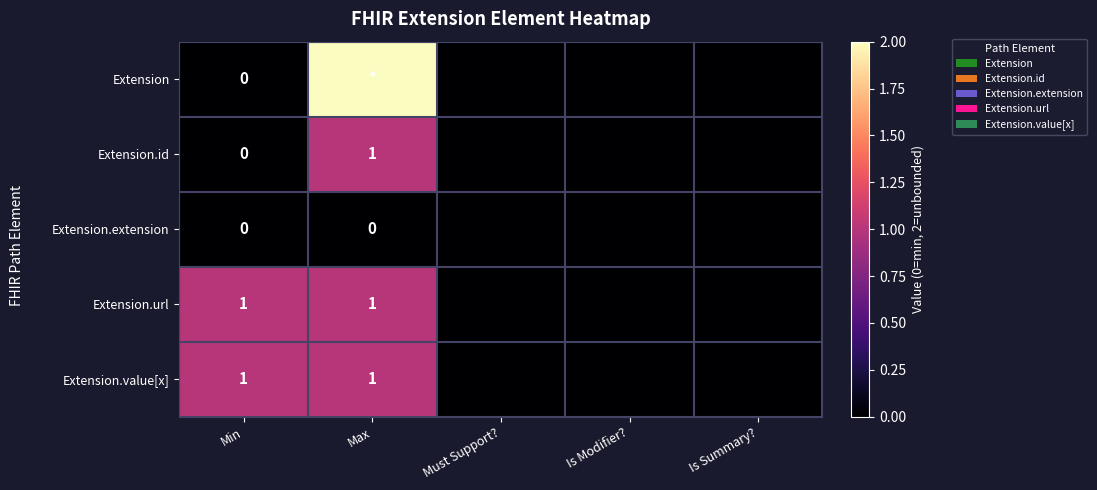

What is the difference between the highest and lowest values at Max?

2